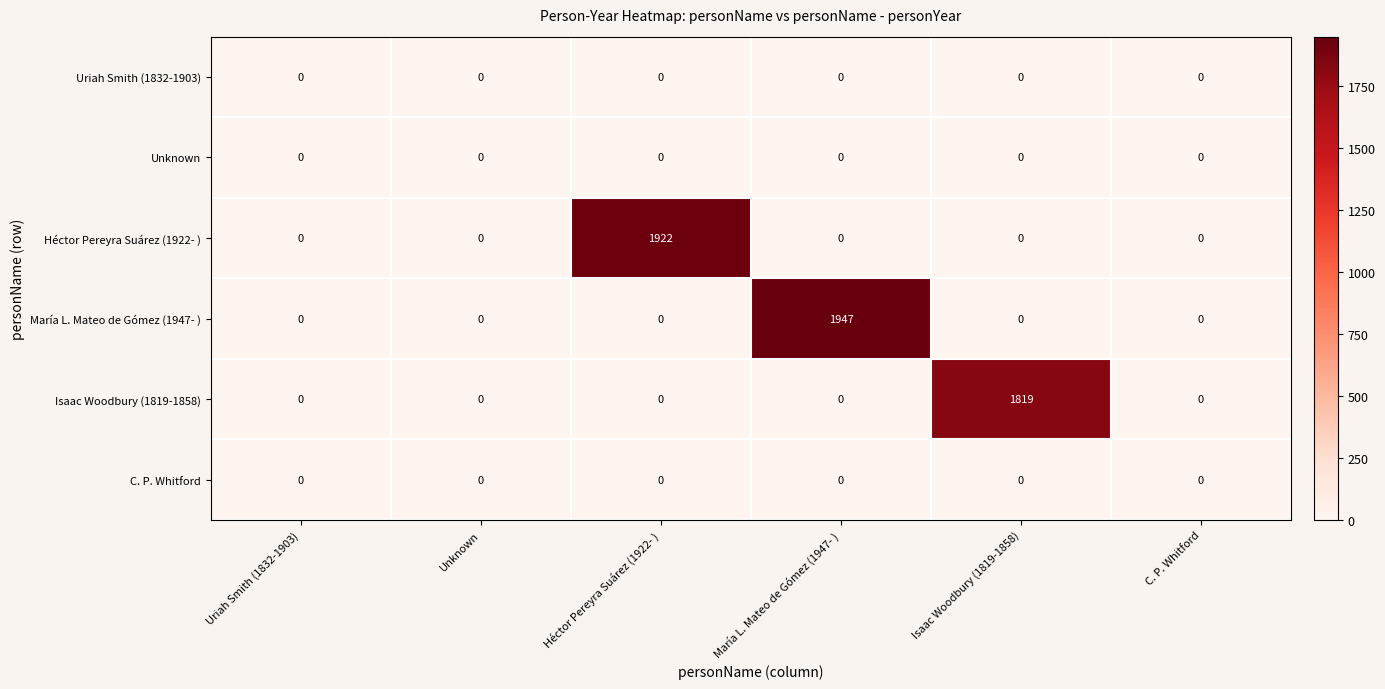

Which series has the largest total across all categories?

María L. Mateo de Gómez (1947- )